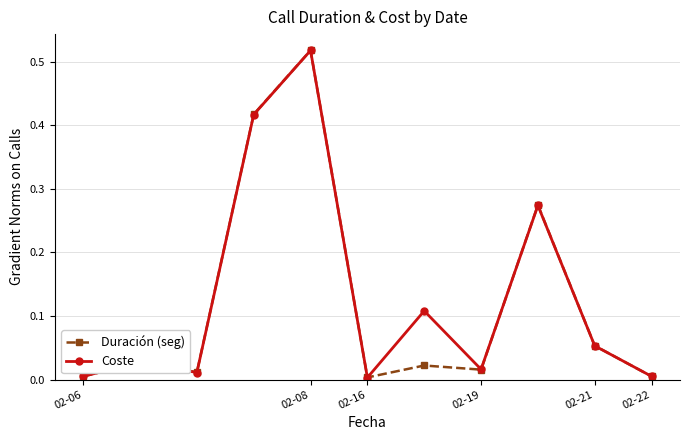

True or false: Coste has more than 1 points higher than both neighbors.

True